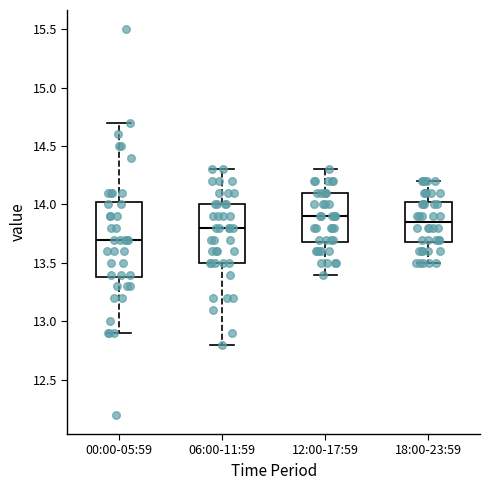

Where does the lower whisker of the box for 12:00-17:59 end on the y-axis? The values are not printed on the chart, so give them approximately, as read against the axis.

13.40